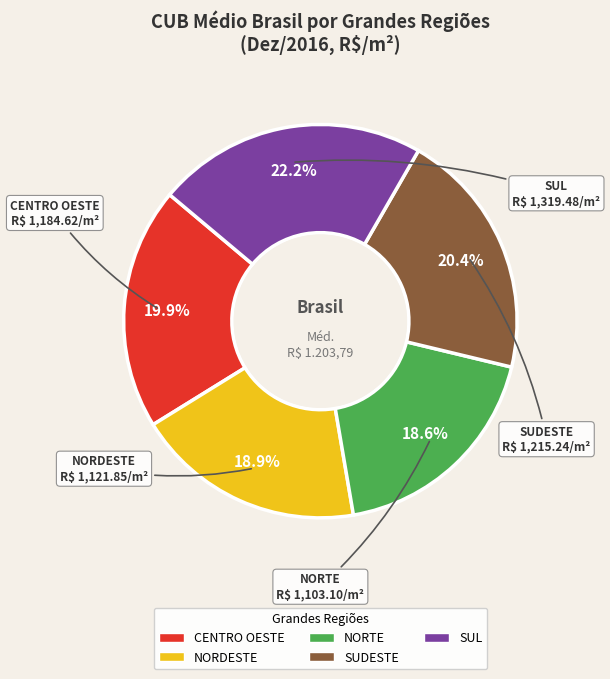

Which slice is the largest?

SUL